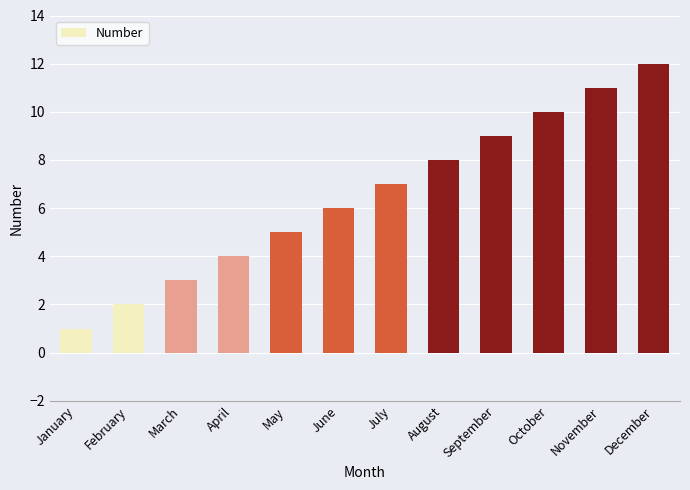

At which category does the chart reach its minimum across all series?

January